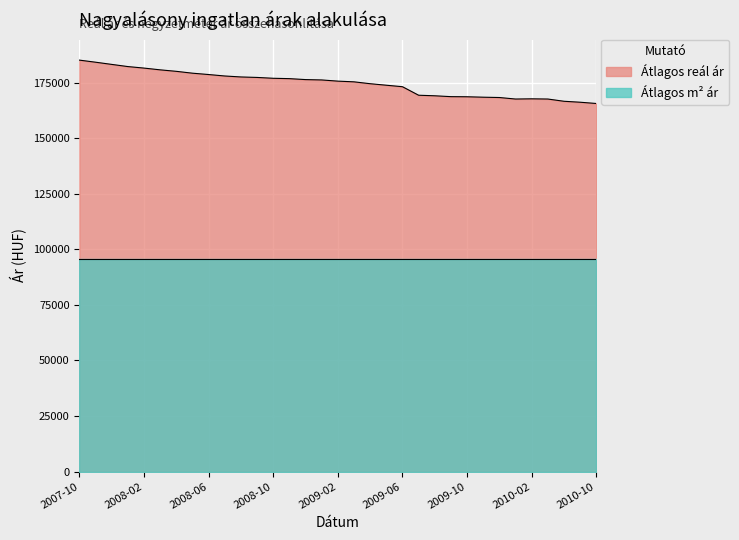

How many lines are shown in the chart?

1